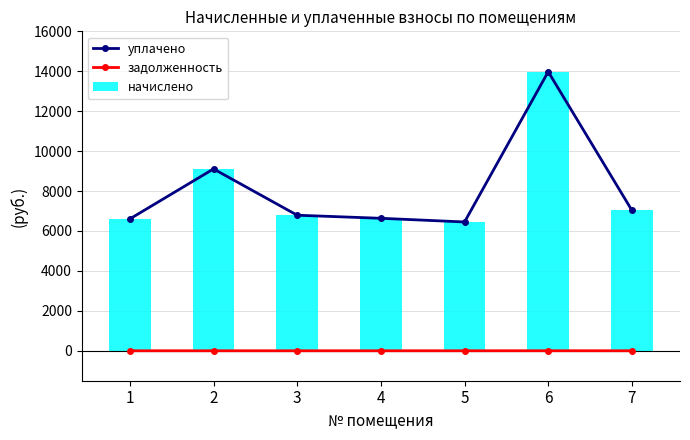

Which series has the largest range (max minus min)?

уплачено